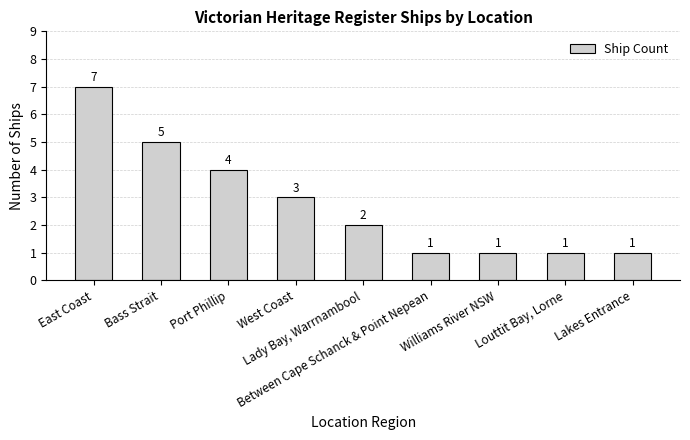

How many values are between 1 and 4?

7